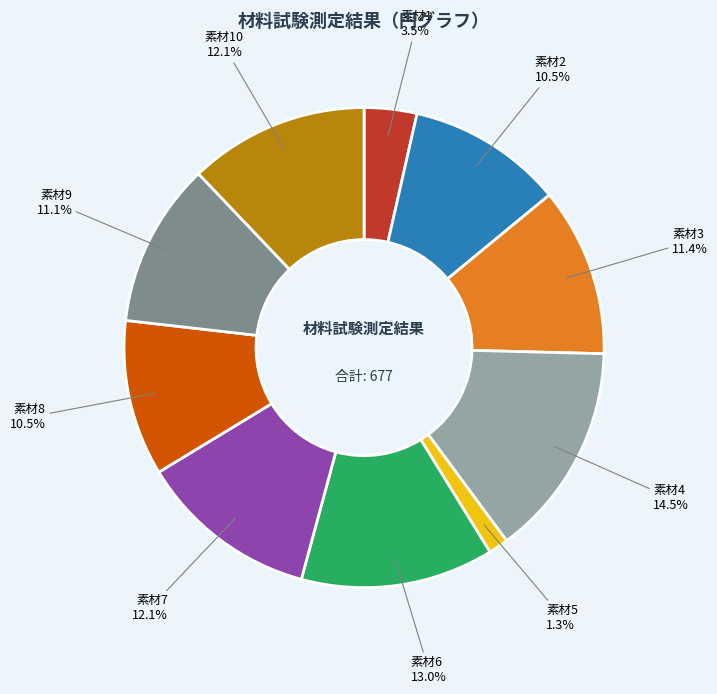

How many segments does this pie chart have?

10